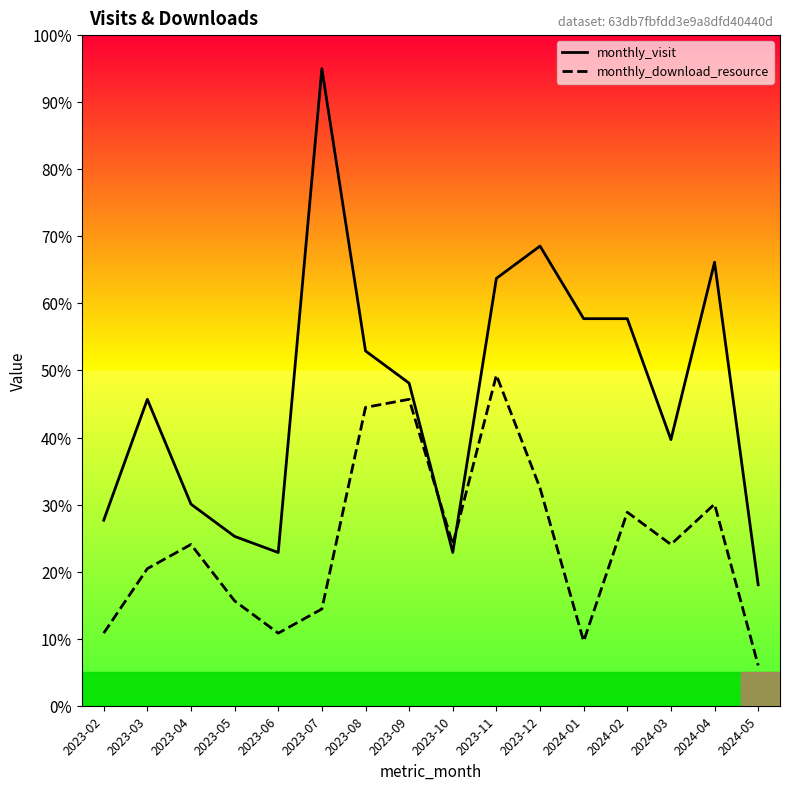

How many categories are shown in the chart?

16